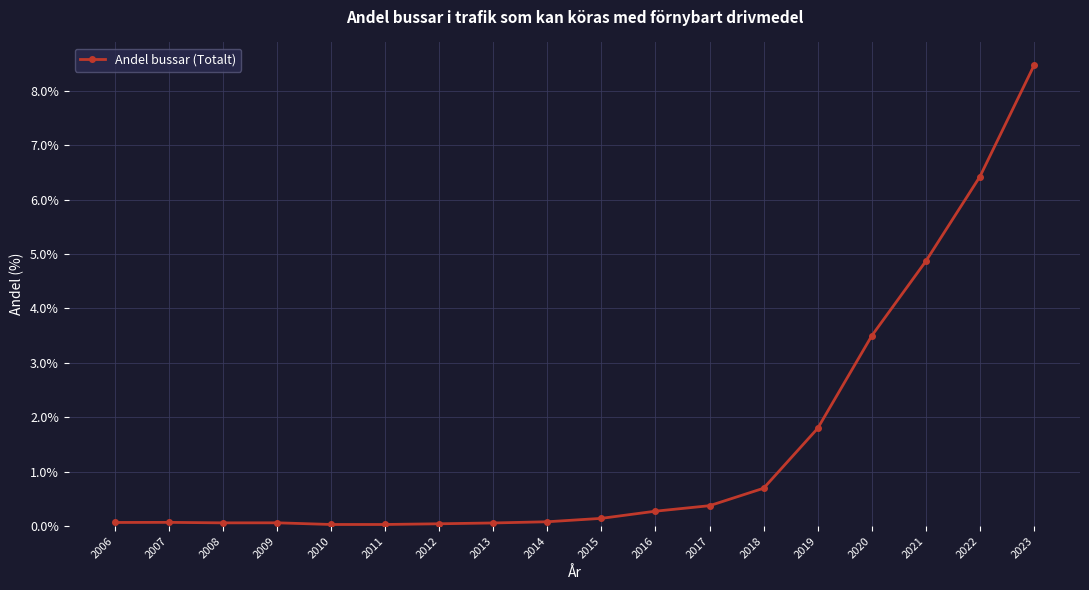

Count the number of data series in this chart.

1